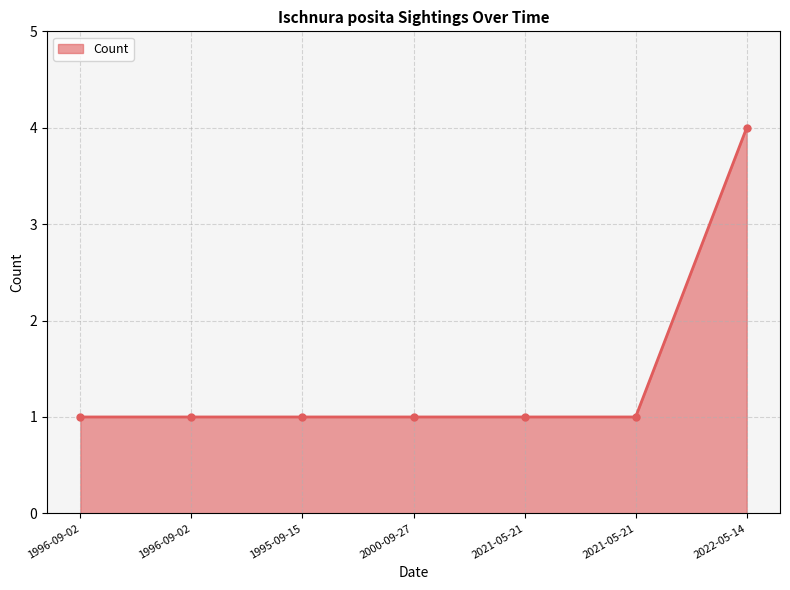

Does the chart display data point markers on the line(s)?

Yes